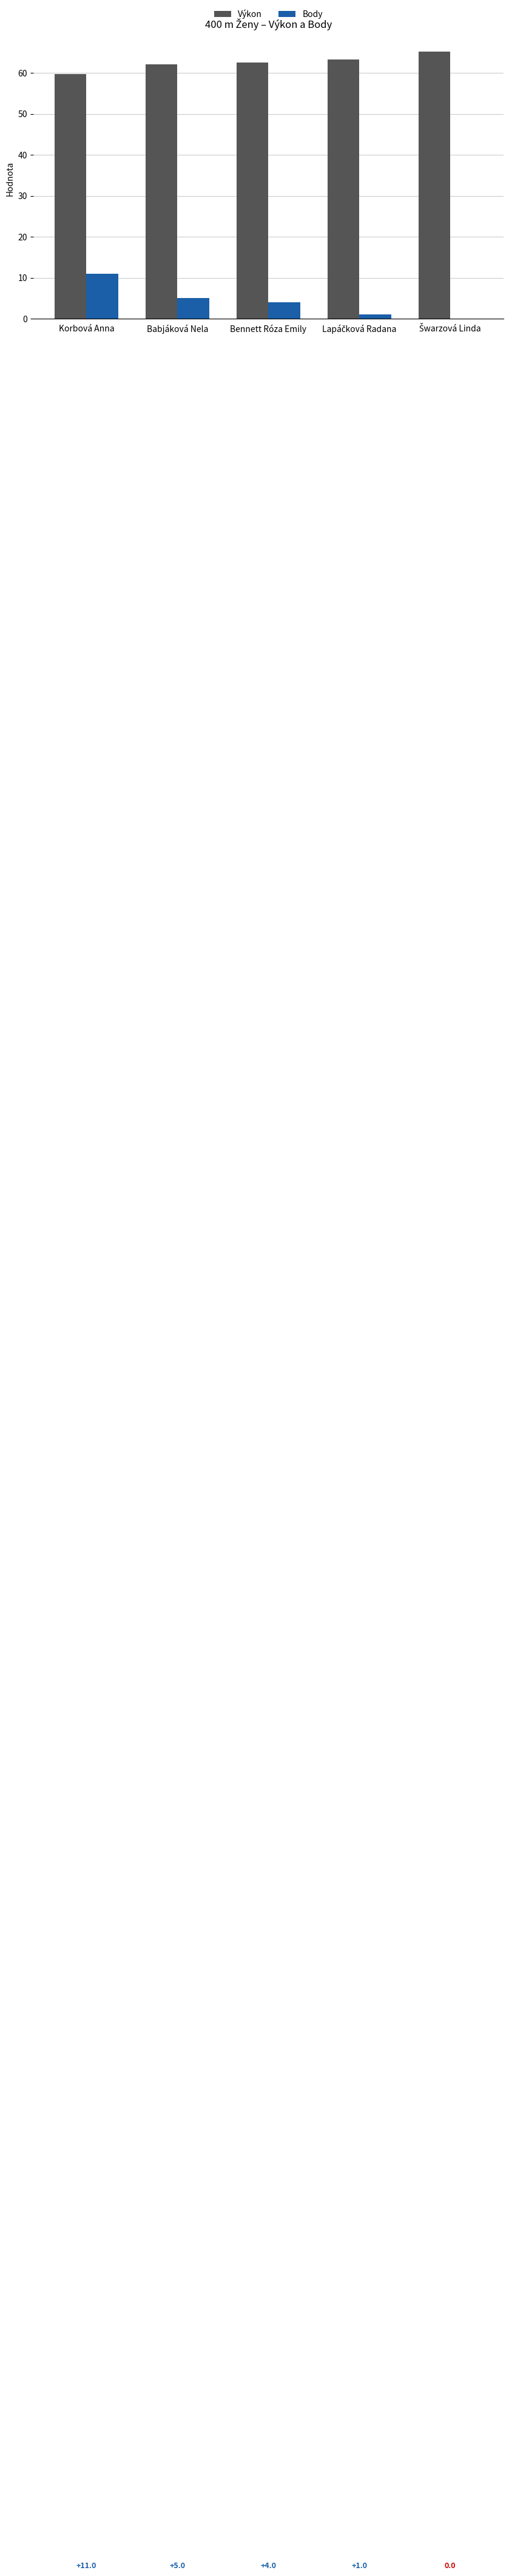

What is the sum of all Výkon values?

312.7